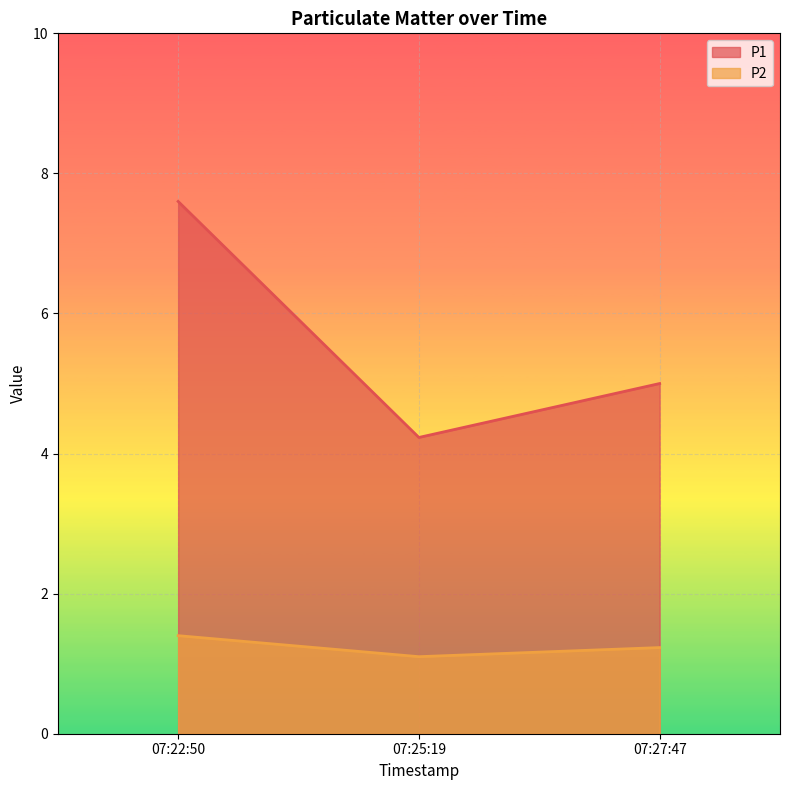

List the labels in order of P1 value, smallest first.

07:25:19, 07:27:47, 07:22:50